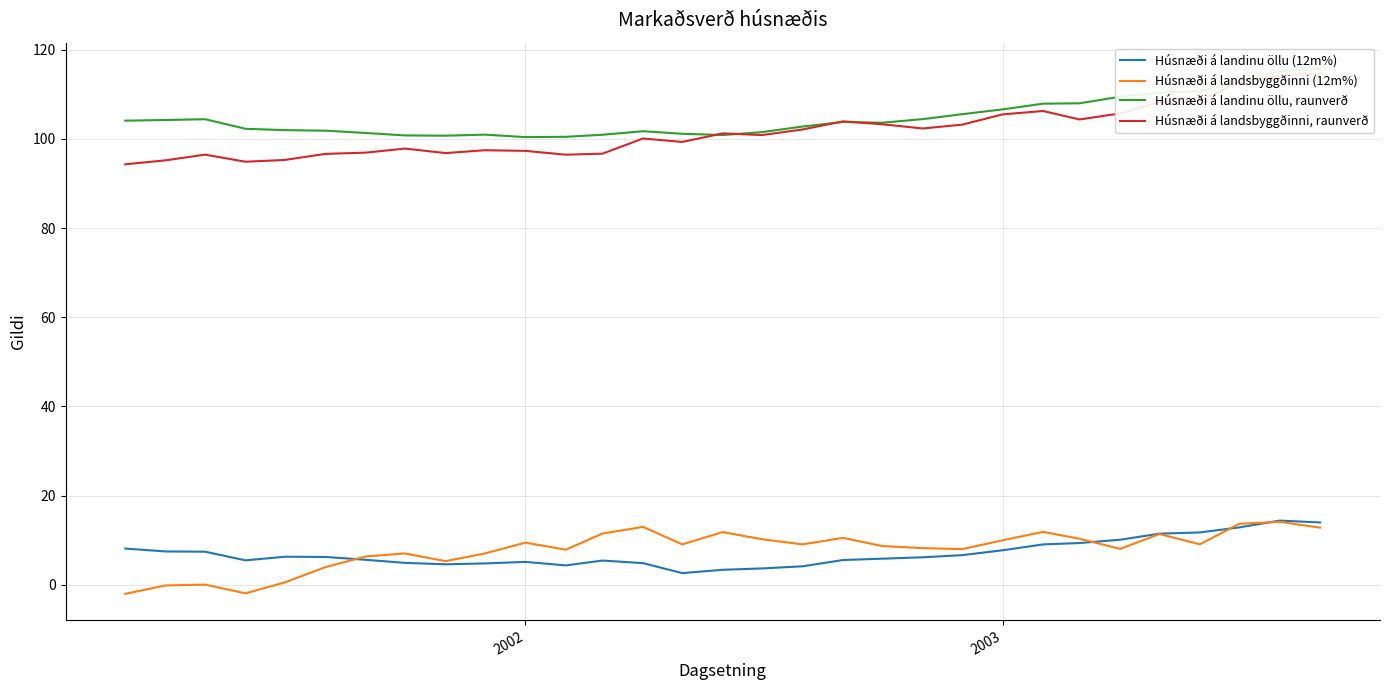

Rank the series by their maximum value, from highest to lowest.

Húsnæði á landinu öllu, raunverð, Húsnæði á landsbyggðinni, raunverð, Húsnæði á landinu öllu (12m%), Húsnæði á landsbyggðinni (12m%)